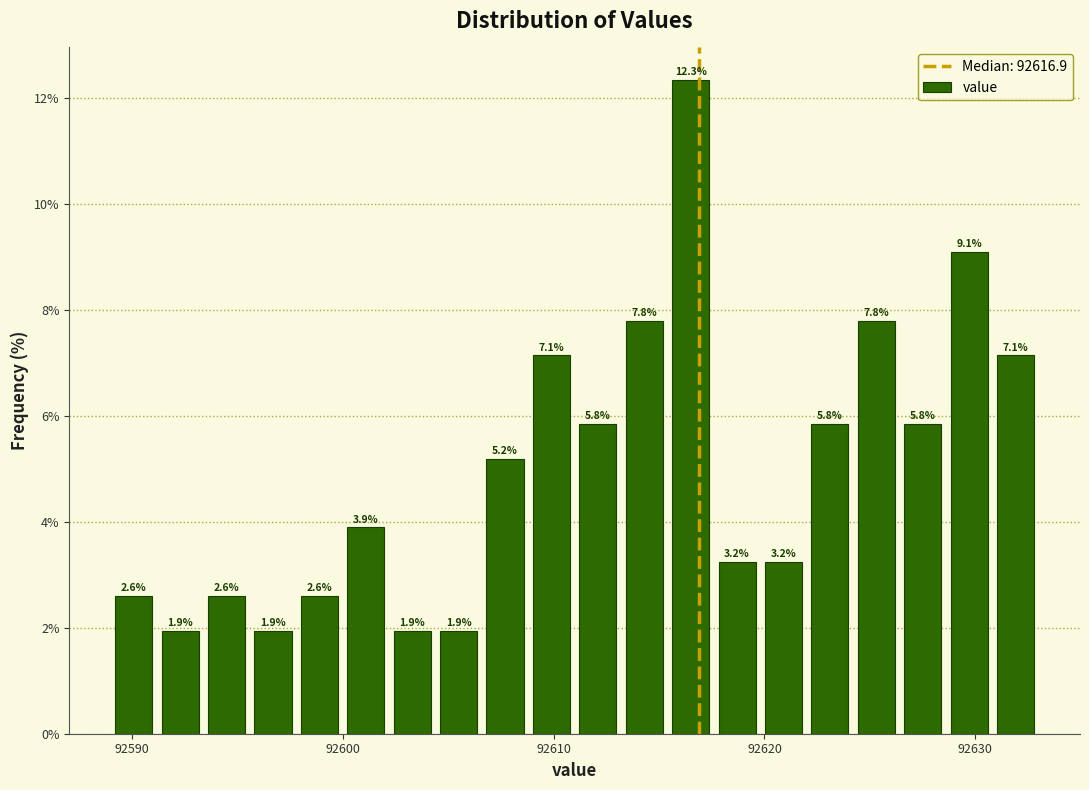

Read against the x-axis, roughly where is the centre of the tallest bar?

92617